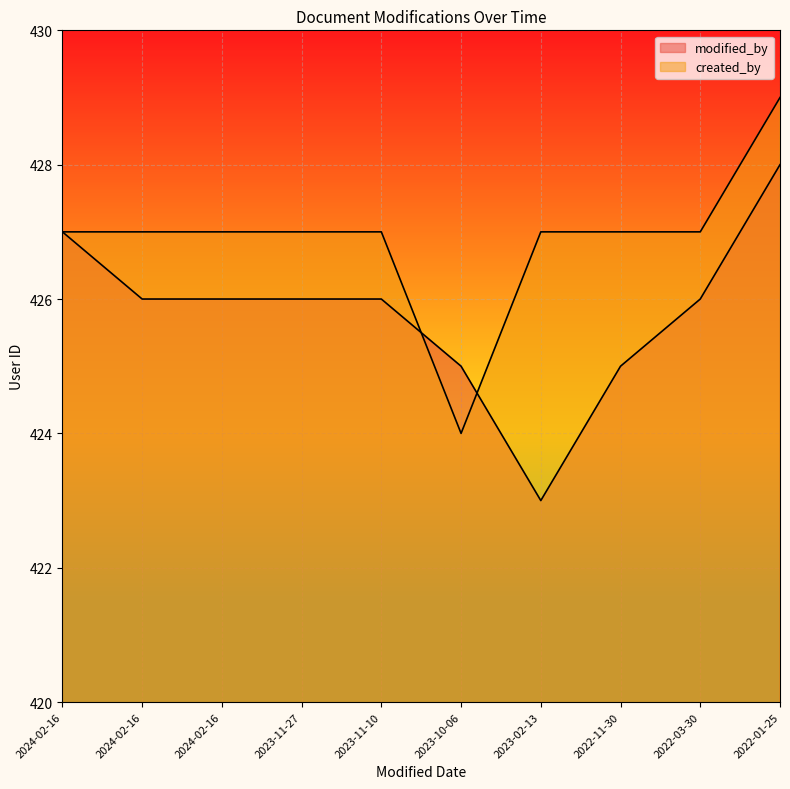

How many values in the created_by series exceed 427?

1